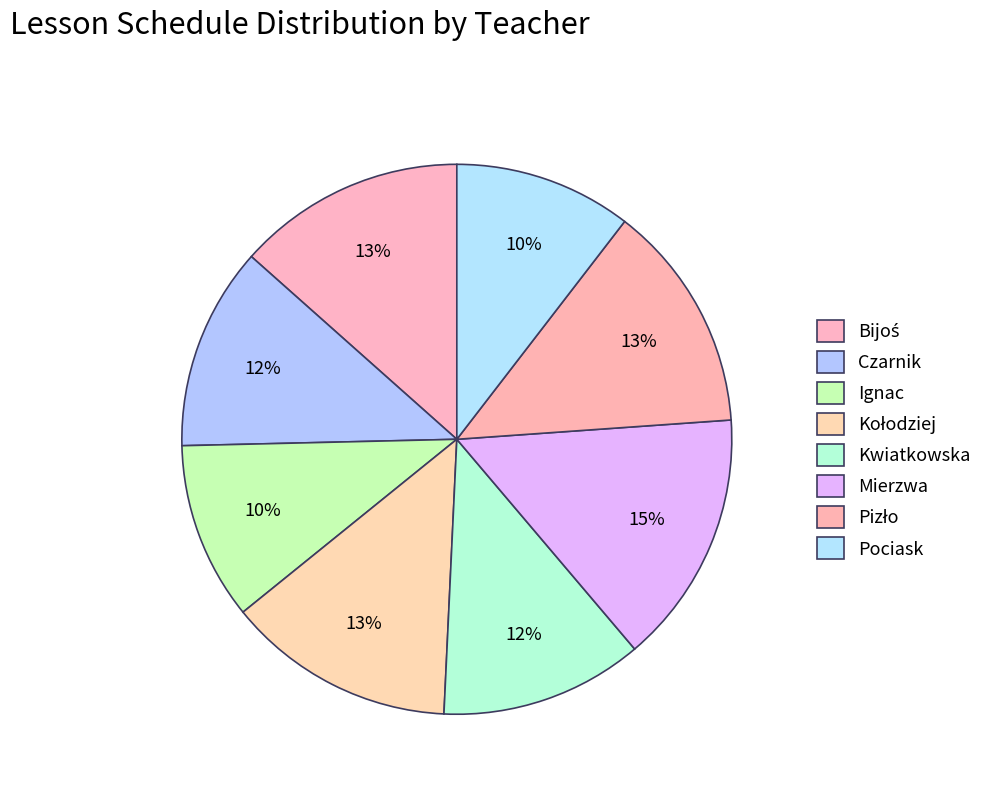

True or false: Kwiatkowska accounts for 5% of the total.

False